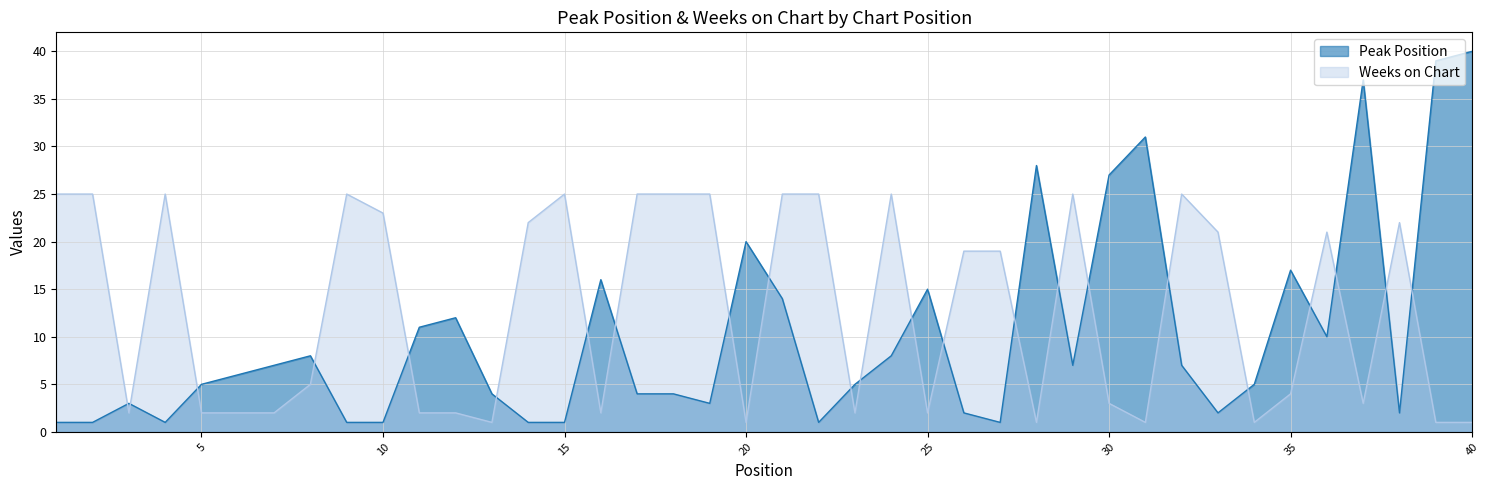

Where does the Peak Position series first go above 6?

7